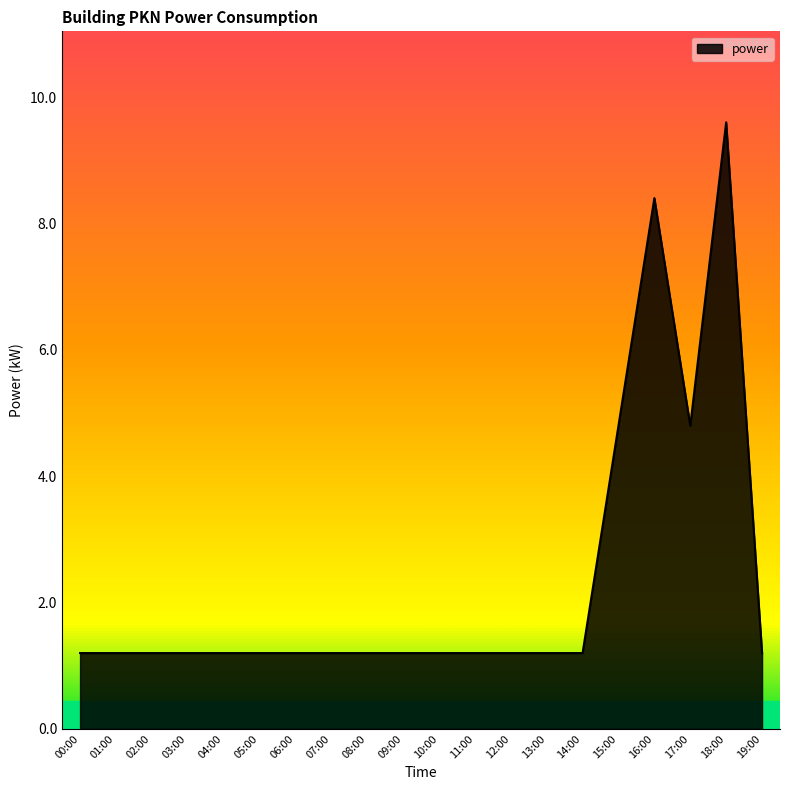

What is the change in value from 01:00 to 18:00?

+8.4